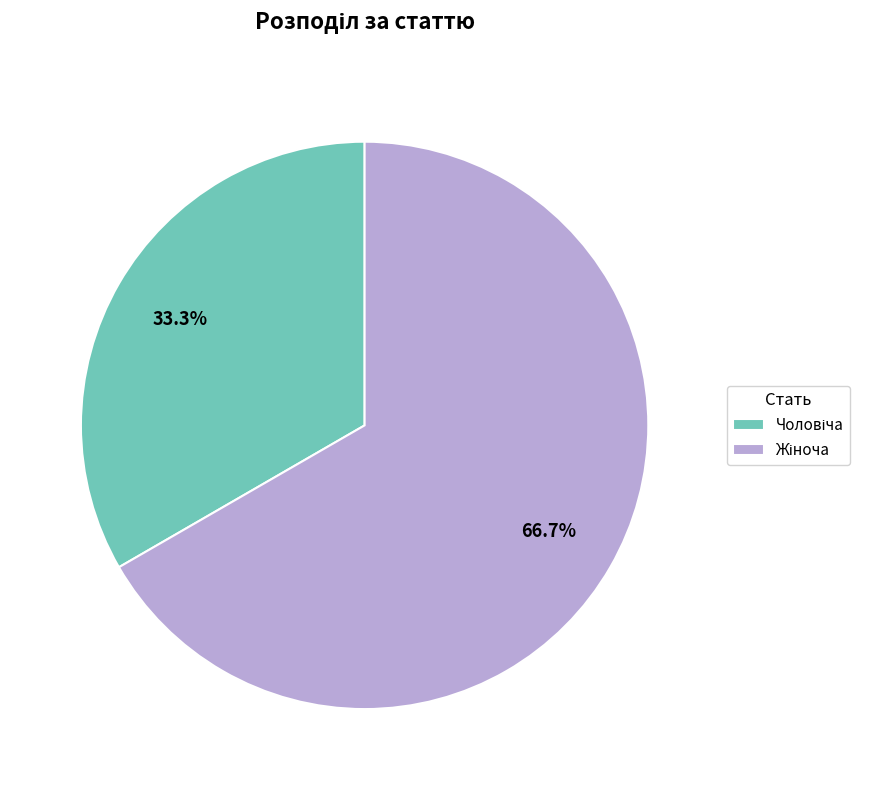

Is there a majority slice in this chart?

Yes